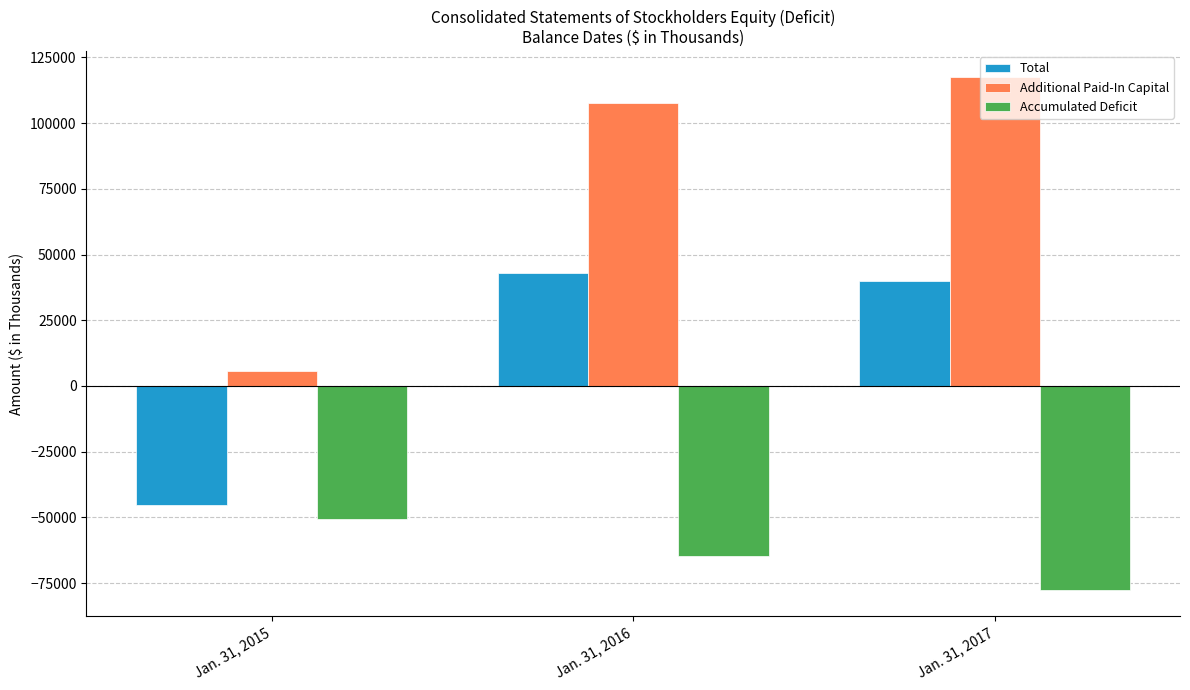

True or false: Total has a value of -45145 at Jan. 31, 2015.

True